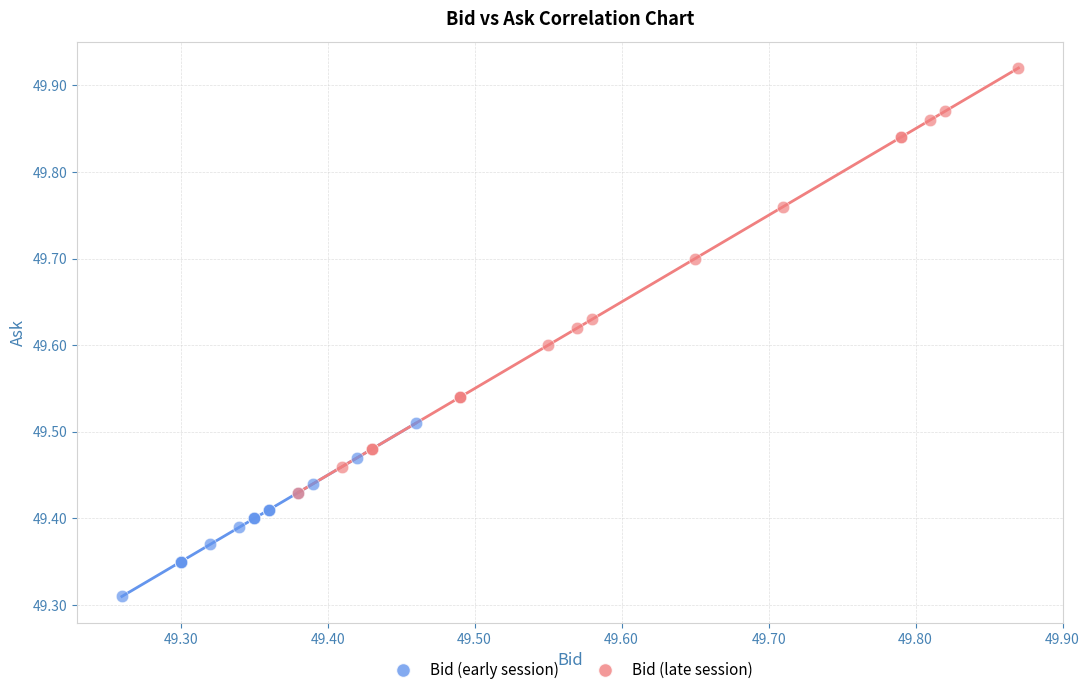

Which series has the largest Y range (max minus min)?

Bid (late session)